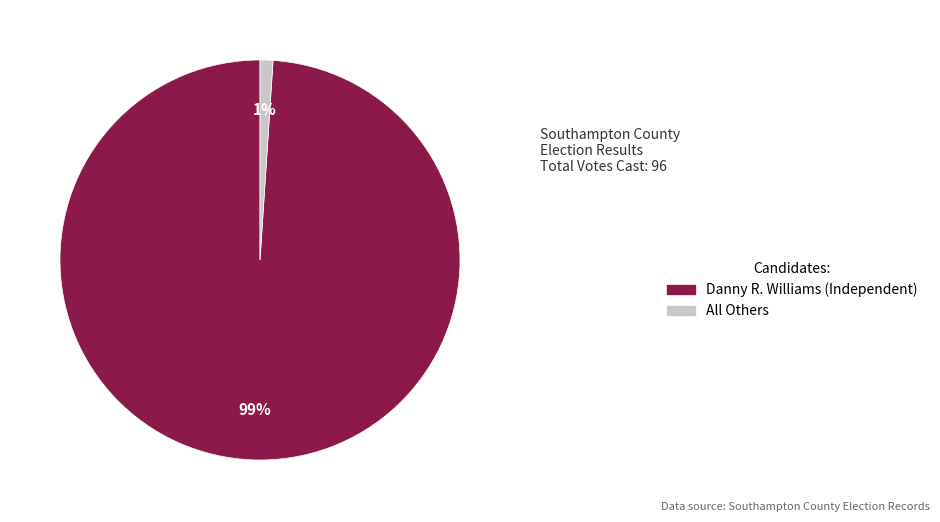

What is the smallest slice in the pie chart?

All Others